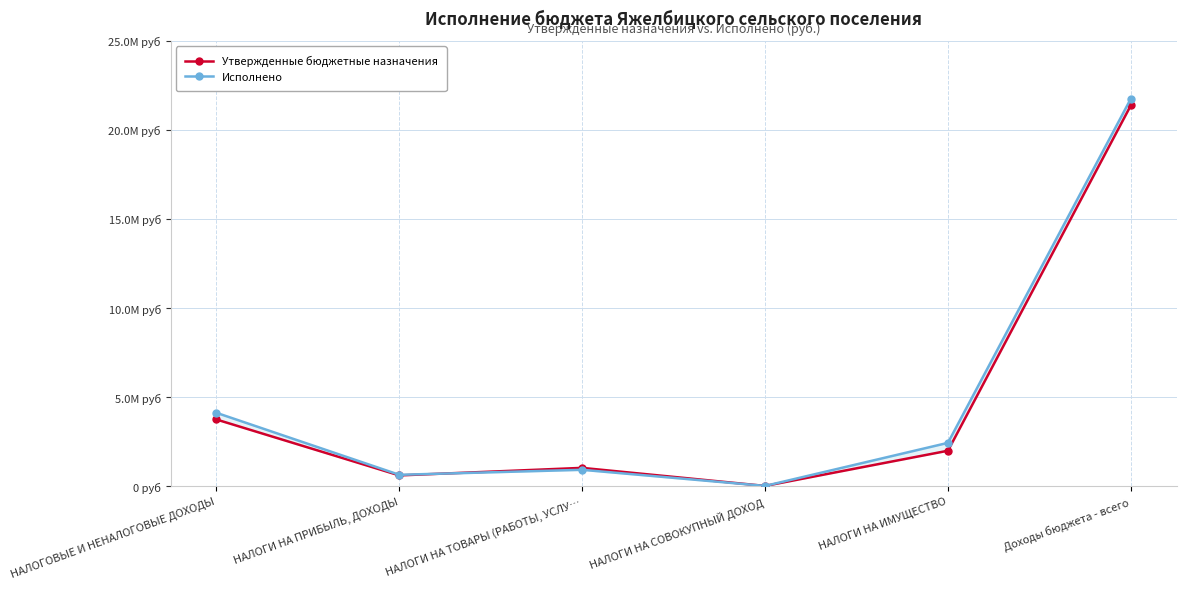

Reading left to right, transcribe all the data shown in this chart.

Утвержденные бюджетные назначения: НАЛОГОВЫЕ И НЕНАЛОГОВЫЕ ДОХОДЫ=3735760.0	НАЛОГИ НА ПРИБЫЛЬ, ДОХОДЫ=595200.0	НАЛОГИ НА ТОВАРЫ (РАБОТЫ, УСЛУ…=1018860.0	НАЛОГИ НА СОВОКУПНЫЙ ДОХОД=4500.0	НАЛОГИ НА ИМУЩЕСТВО=1981091.9	Доходы бюджета - всего=21374960.0
Исполнено: НАЛОГОВЫЕ И НЕНАЛОГОВЫЕ ДОХОДЫ=4111572.8	НАЛОГИ НА ПРИБЫЛЬ, ДОХОДЫ=629029.9	НАЛОГИ НА ТОВАРЫ (РАБОТЫ, УСЛУ…=909845.2	НАЛОГИ НА СОВОКУПНЫЙ ДОХОД=4705.4	НАЛОГИ НА ИМУЩЕСТВО=2424007.0	Доходы бюджета - всего=21750687.8